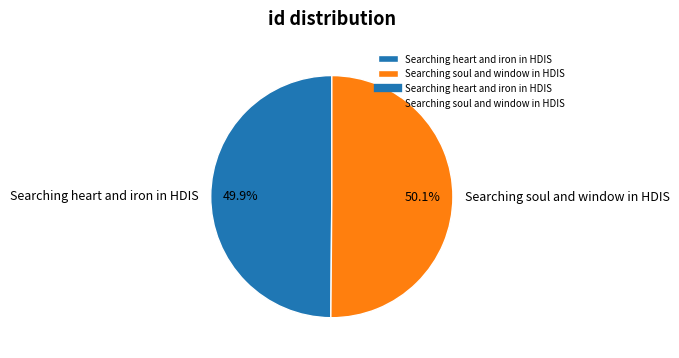

Combined, what portion of the pie is Searching heart and iron in HDIS and Searching soul and window in HDIS?

100.0%